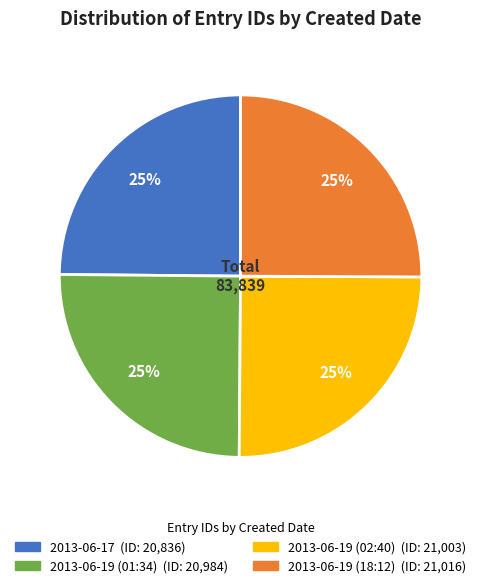

To the nearest percent, what portion does 2013-06-17 represent?

25%